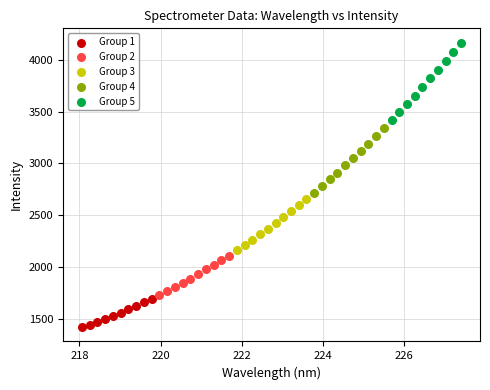

Which series has the largest Y range (max minus min)?

Group 5